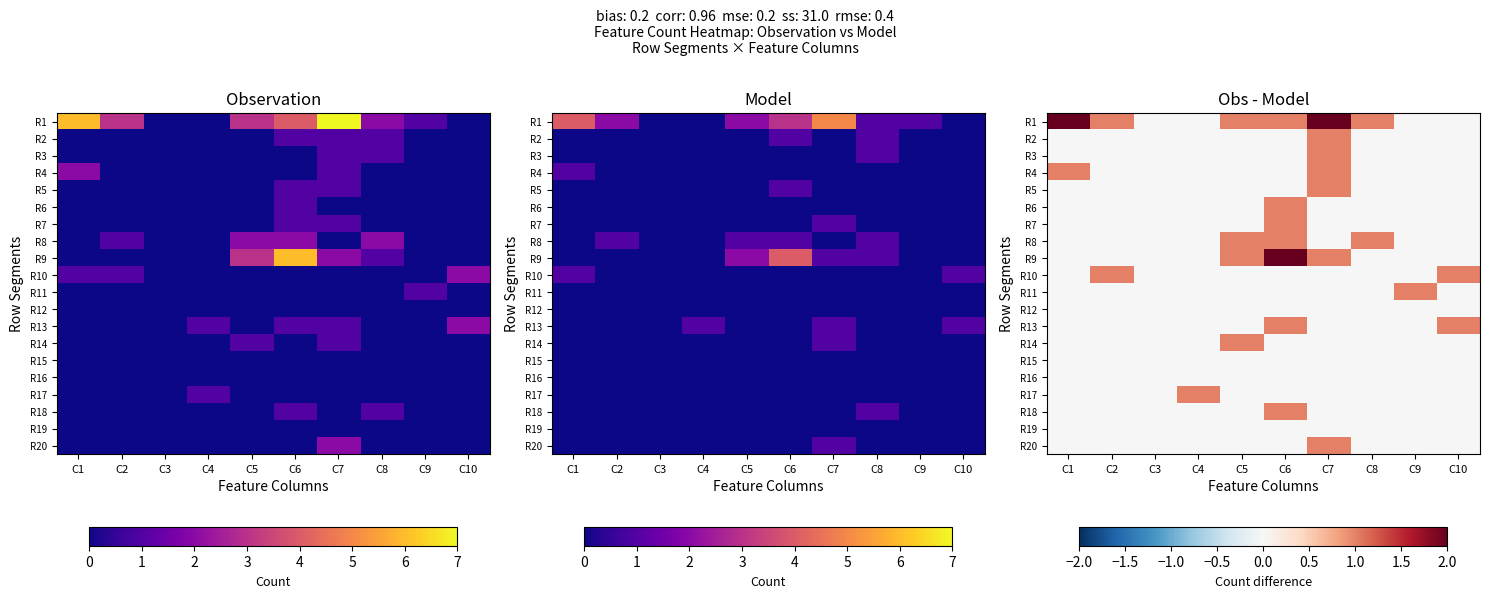

At which category is the sum across all series the highest?

C6